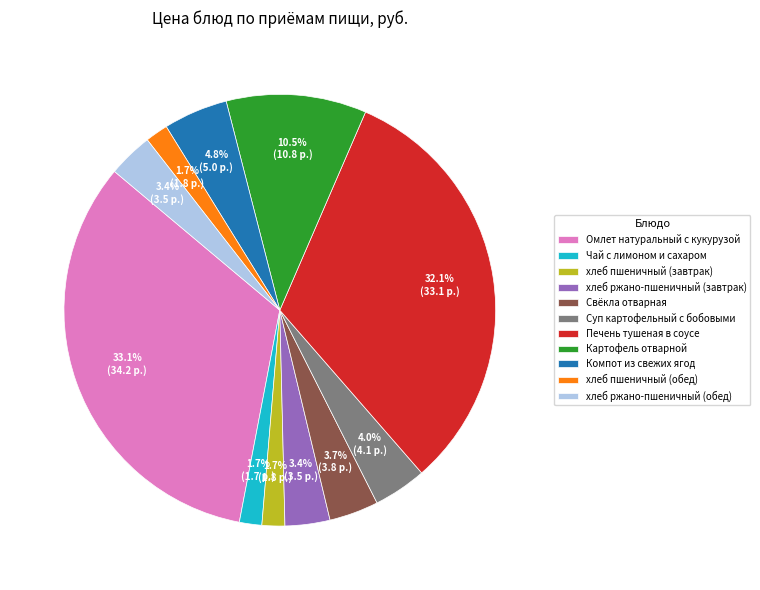

Is it true that Омлет натуральный с кукурузой is 33% of the pie?

True